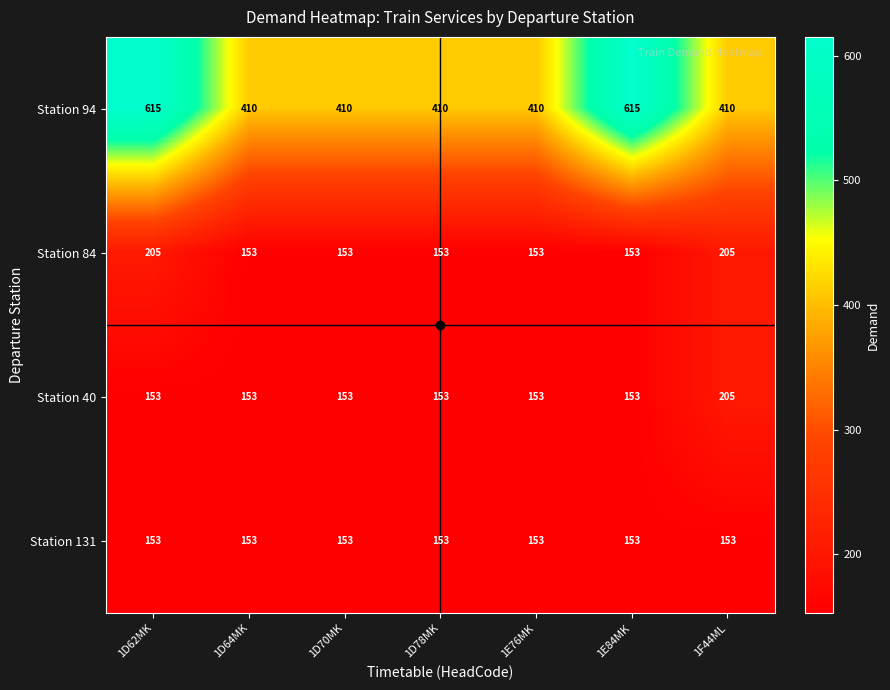

What is the maximum value shown in the chart?

615